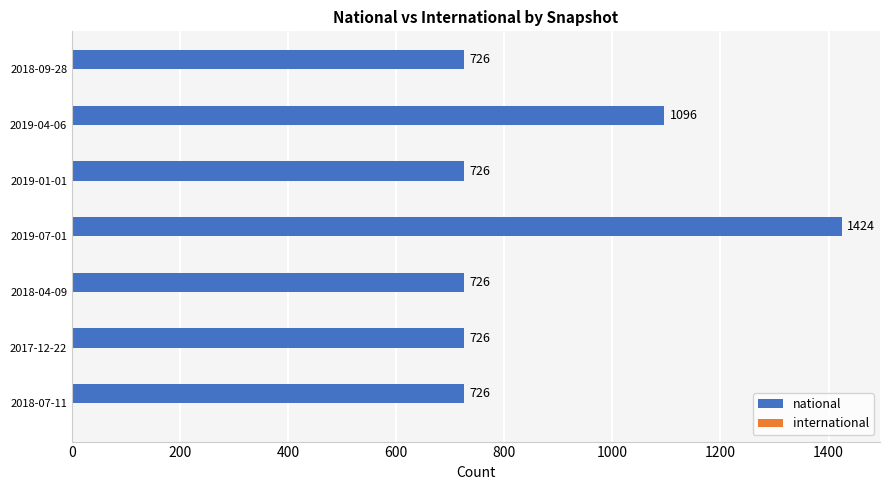

At which label is the value closest to 1075?

2019-04-06